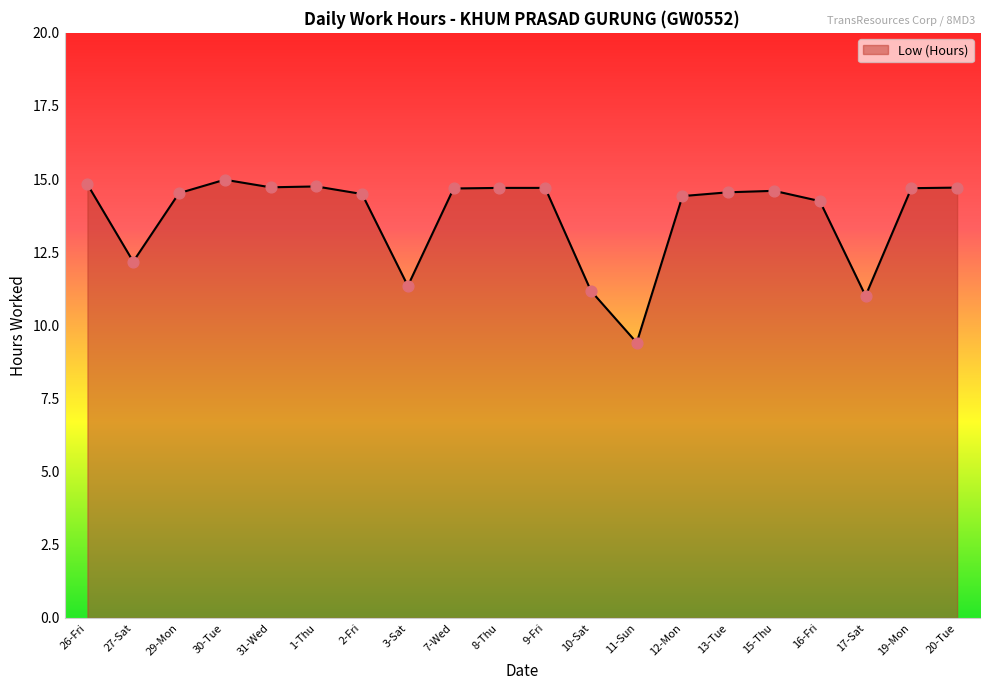

Which has a higher value, 2-Fri or 3-Sat?

2-Fri